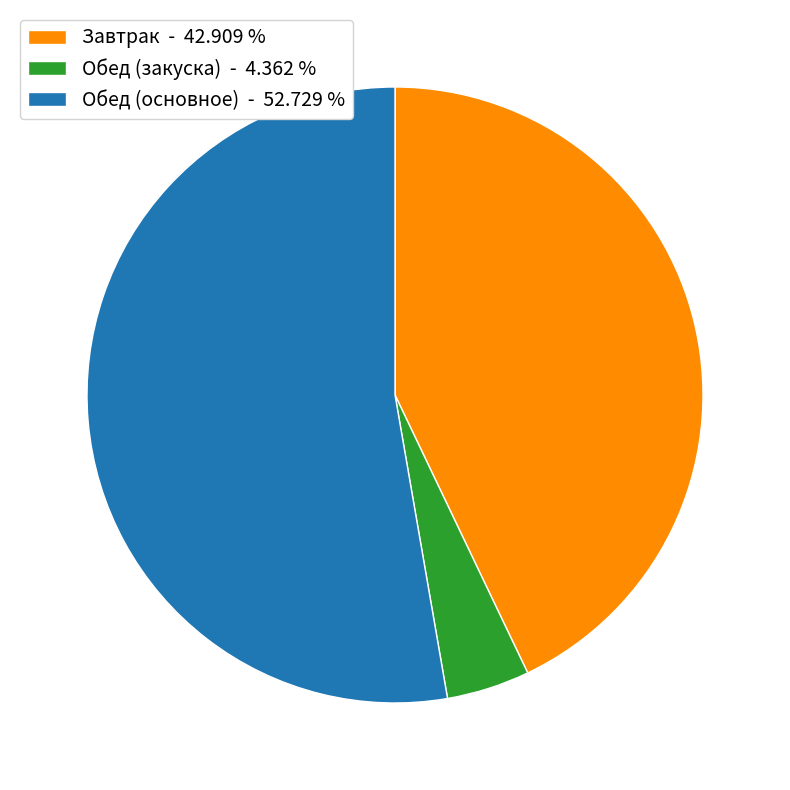

Is the sum of Обед (основное) - 52.729 % and Обед (закуска) - 4.362 % greater than half?

Yes